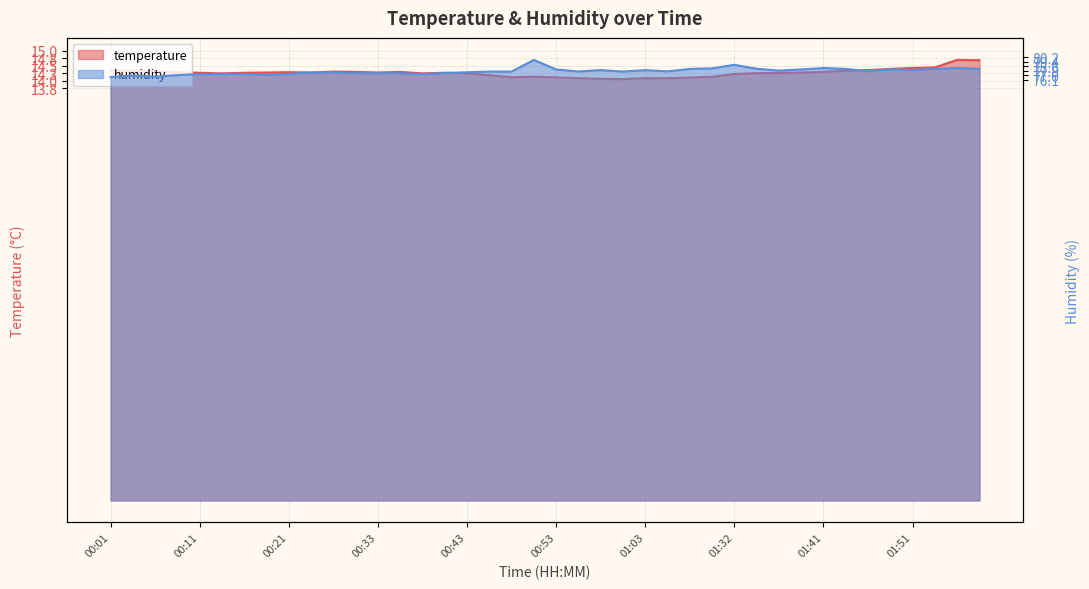

How many interior local valleys does the humidity series have?

9